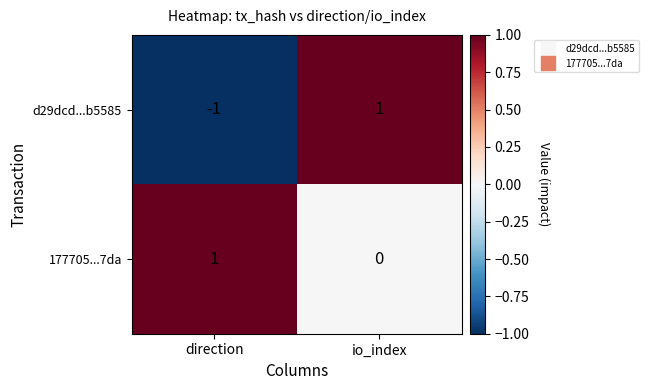

At how many categories does at least one series exceed 0?

2